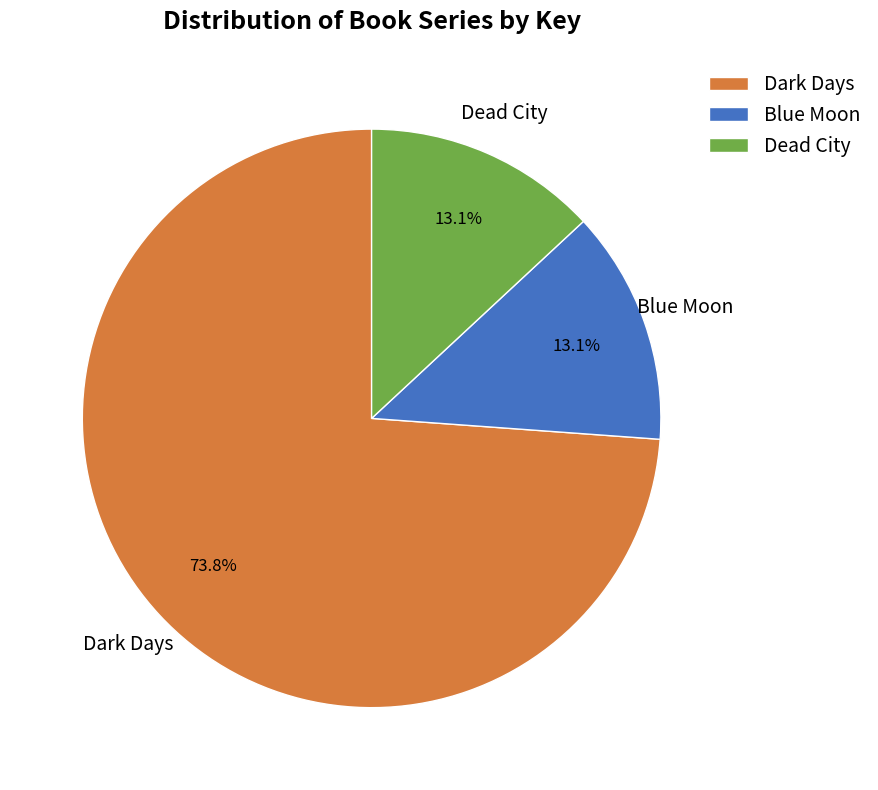

What is the total percentage of Dead City and Blue Moon?

26.2%